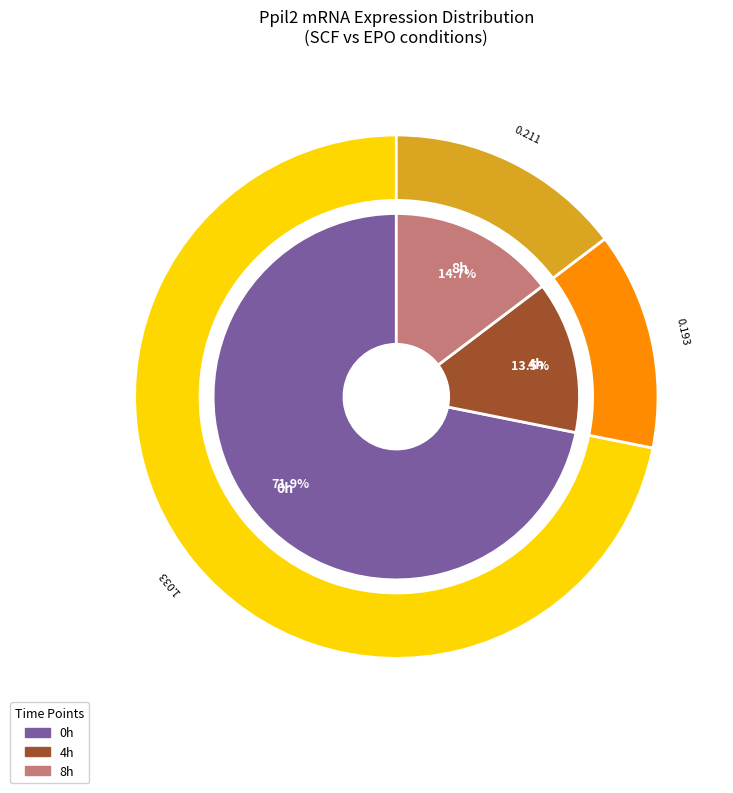

To the nearest percent, what is the average slice percentage?

33%